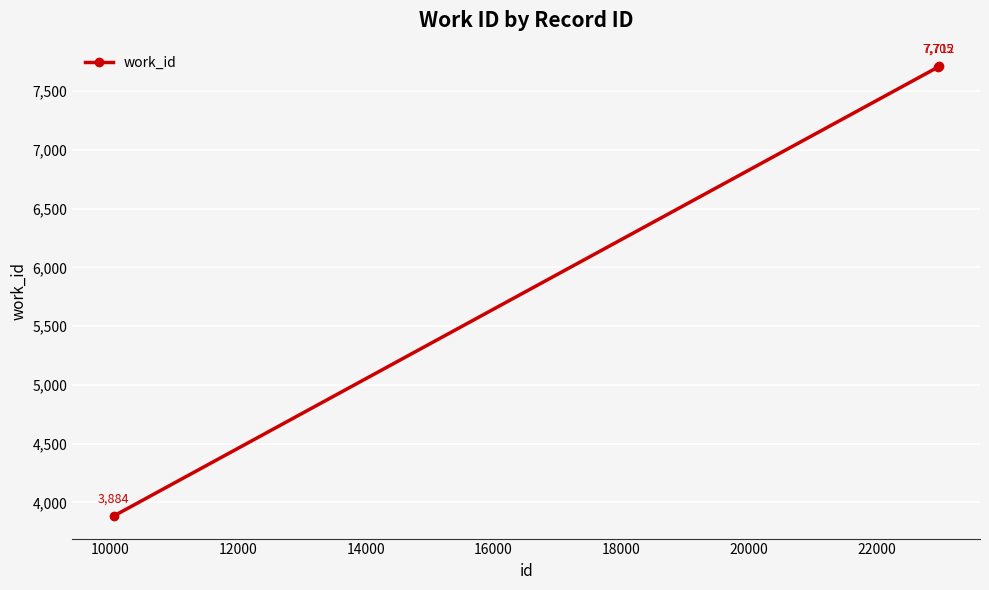

Does the chart have visible grid lines?

Yes